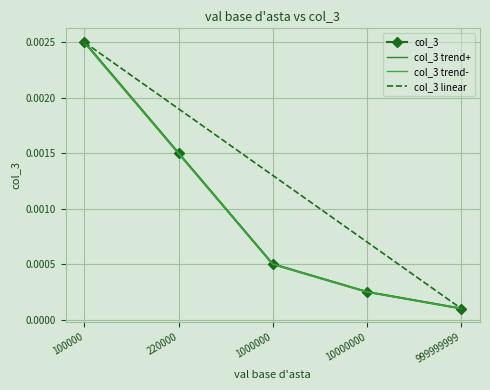

True or false: there are more than 1 points higher than both neighbors.

False